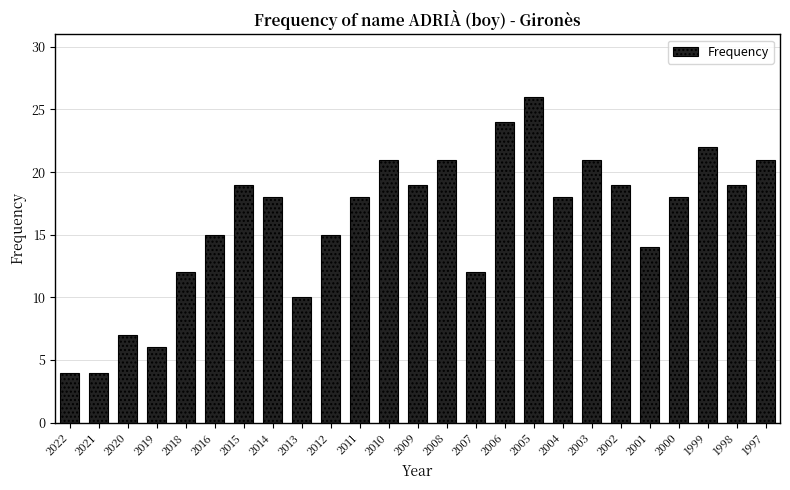

The chart shows a value of 18 at 2014. True or false?

True